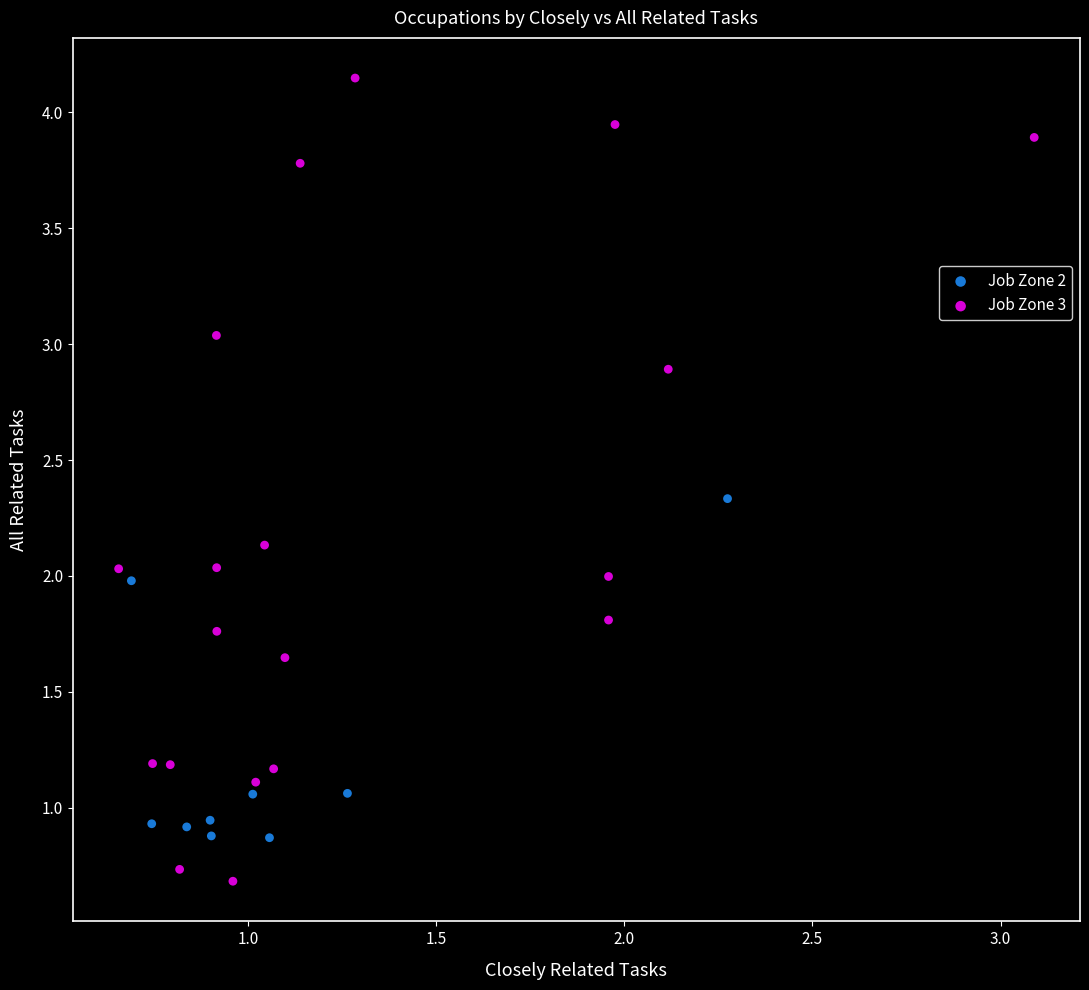

Which series contains the lowest Y value?

Job Zone 3